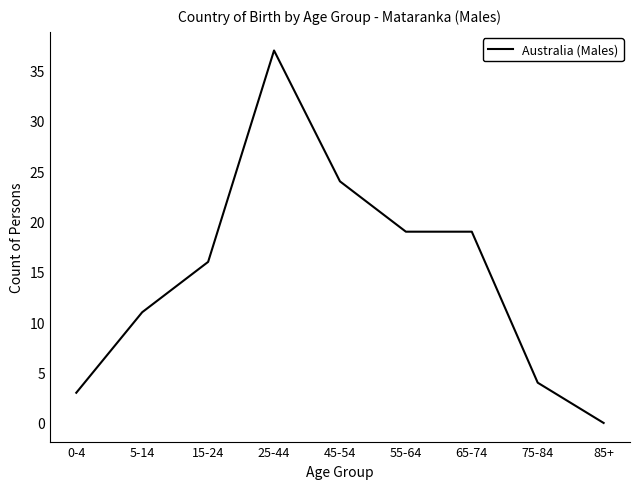

Read the value at 15-24, to the nearest 10.

20